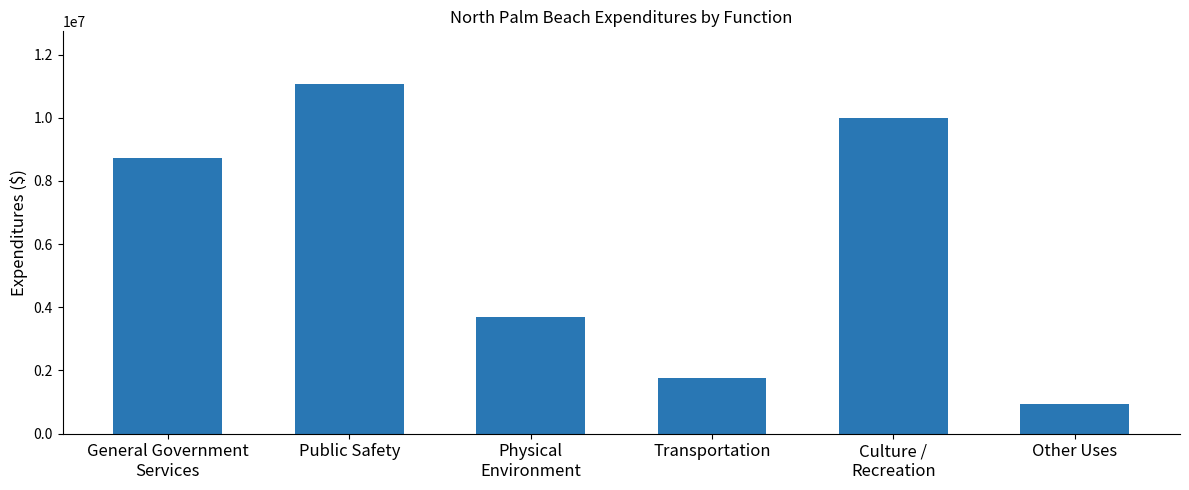

What is the change in value from Physical
Environment to Other Uses?

-2747827